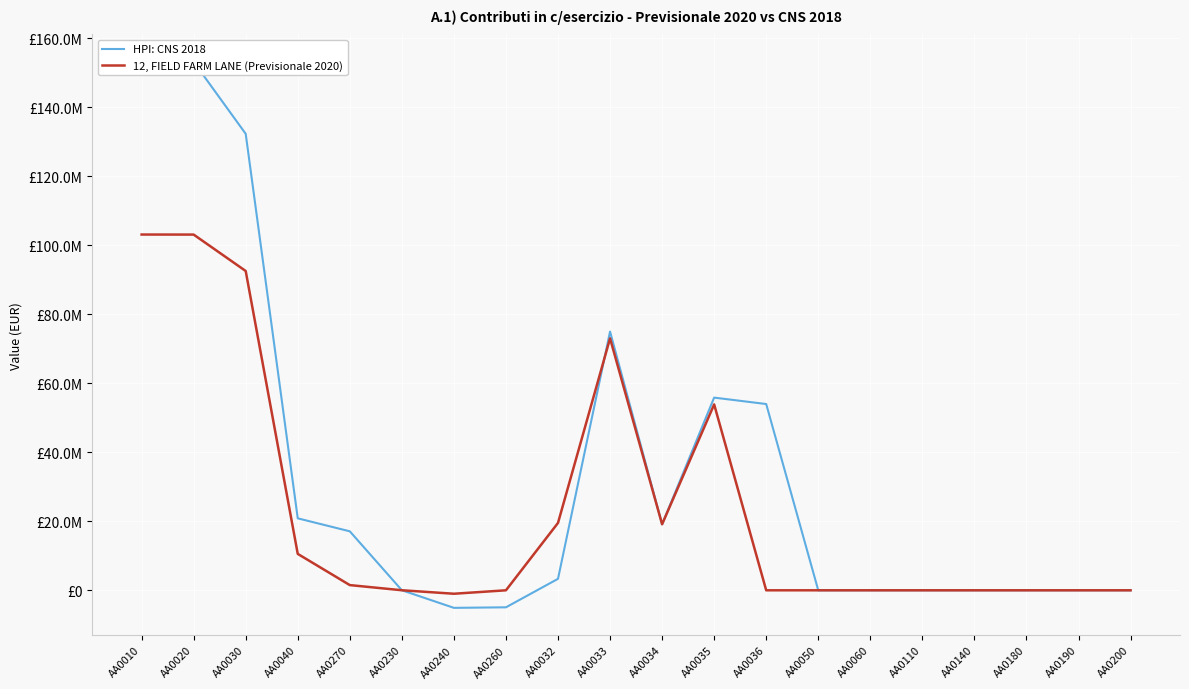

True or false: HPI: CNS 2018 has more than 2 interior local peaks.

False